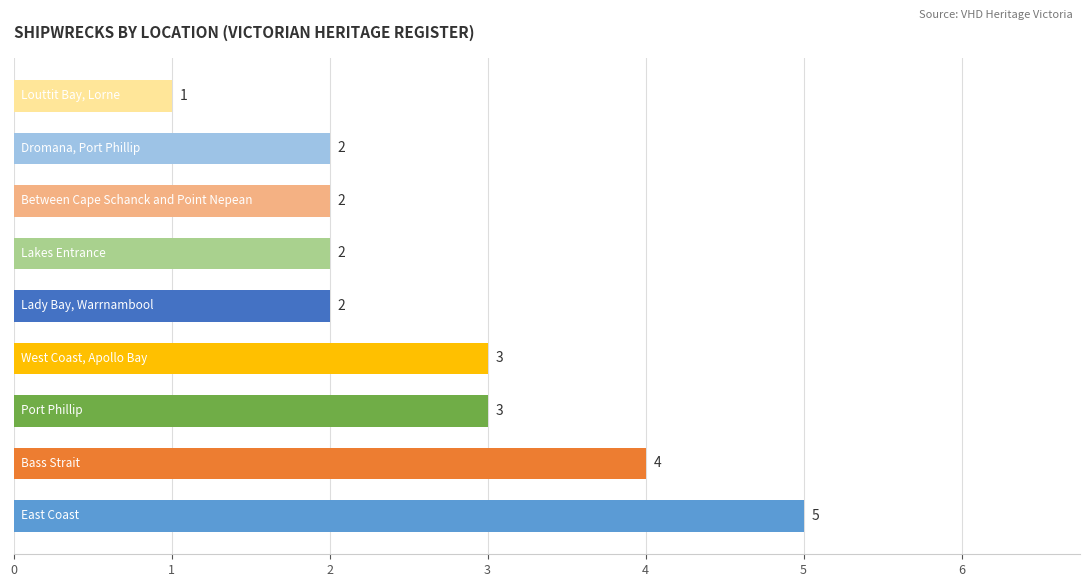

What is the difference between the maximum and second lowest values?

3